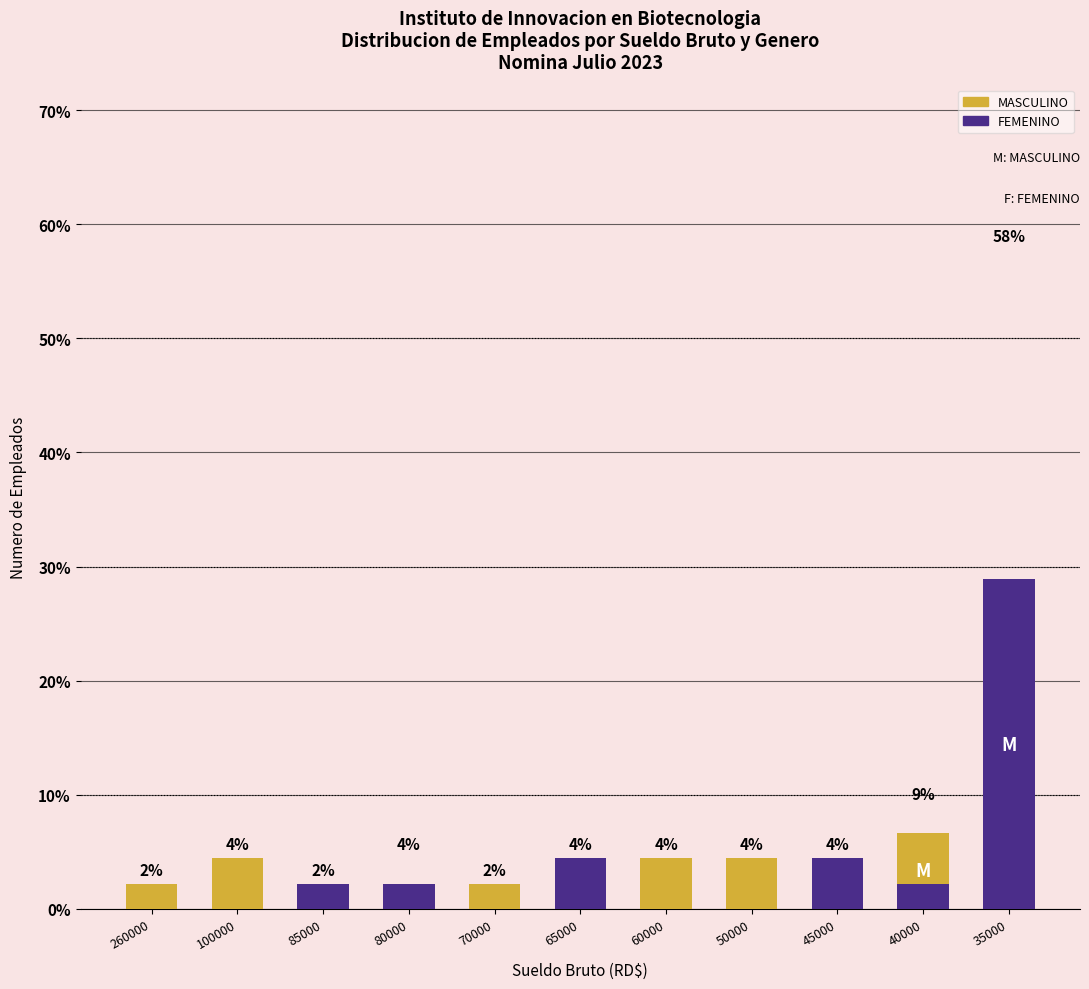

Which category has the lowest value across all series?

85000